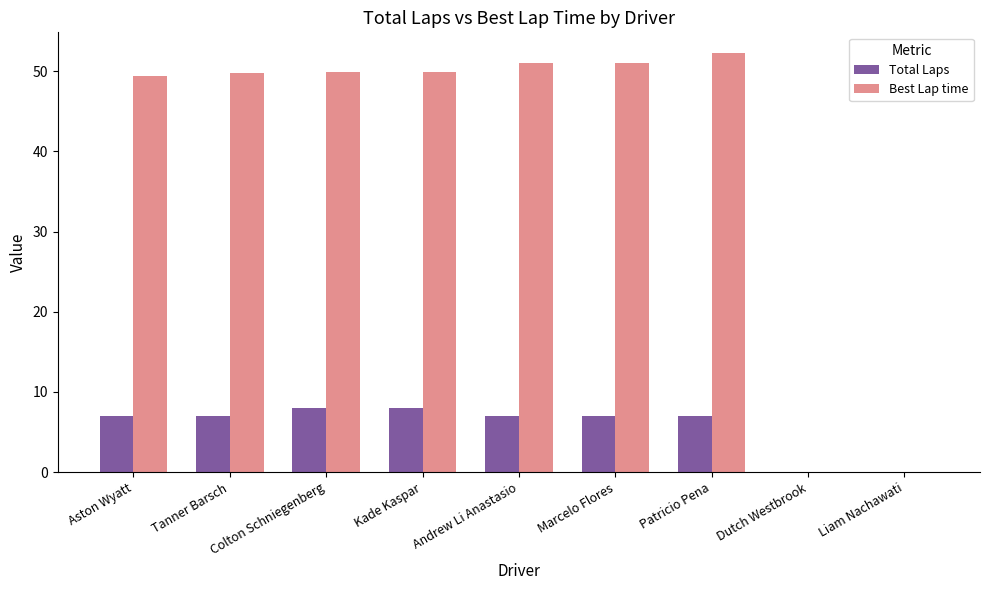

True or false: Total Laps has a value of 3.2 at Tanner Barsch.

False